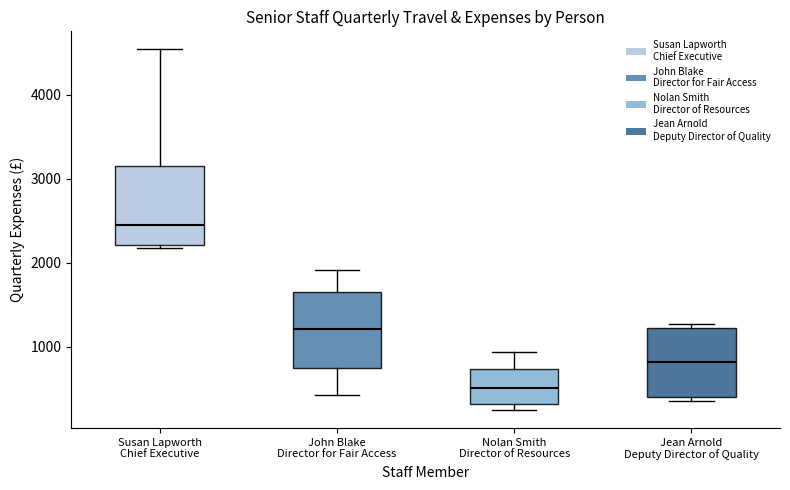

Which box's median line is the lowest?

Nolan Smith Director of Resources